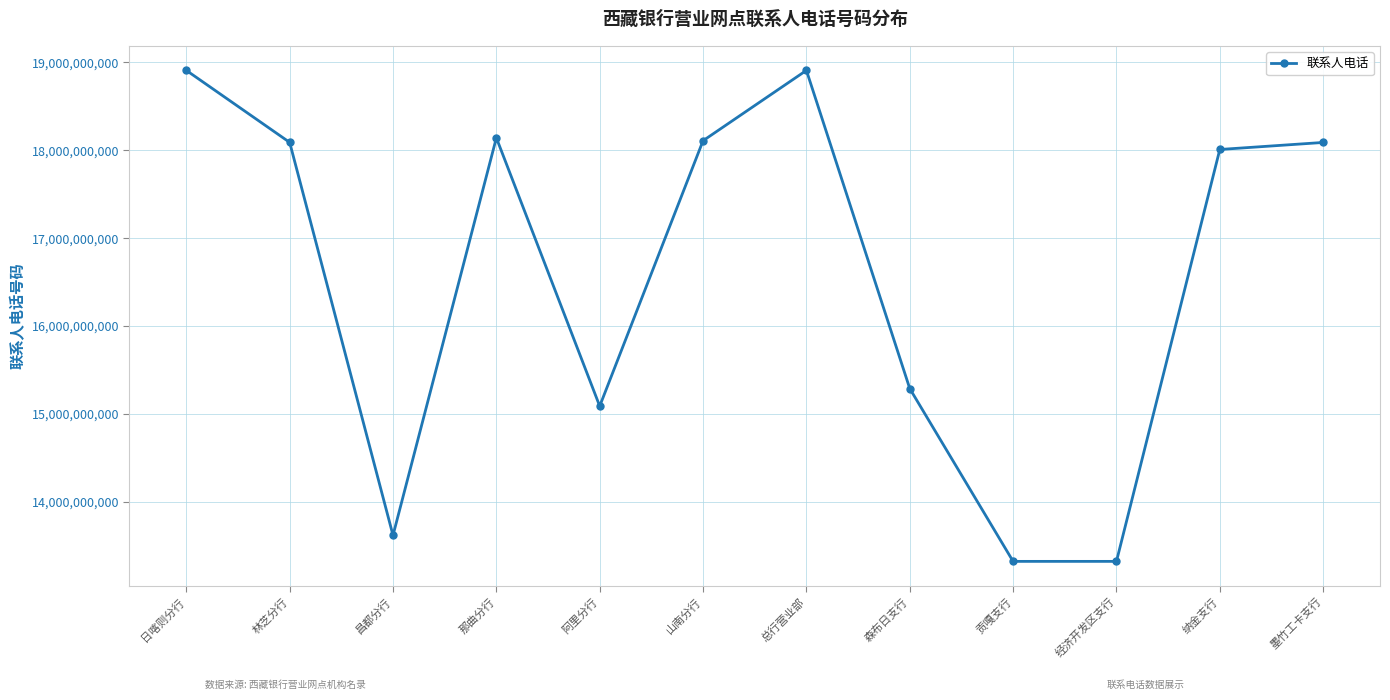

Count the number of categories in the chart.

12